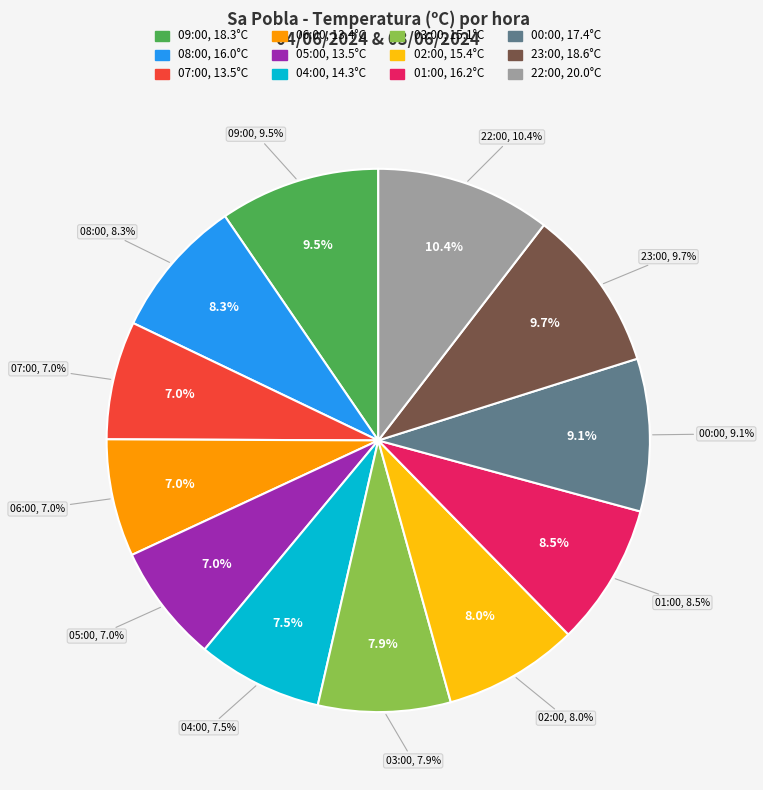

How much of the chart is everything except 06:00?

93.0%